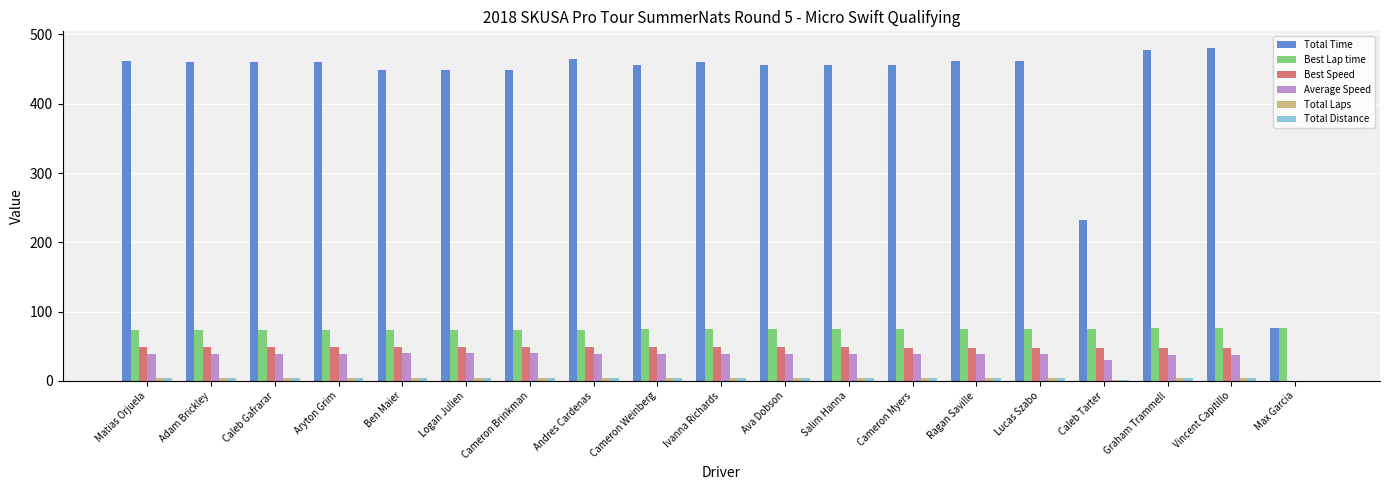

What is the highest value of the Best Lap time series?

76.8